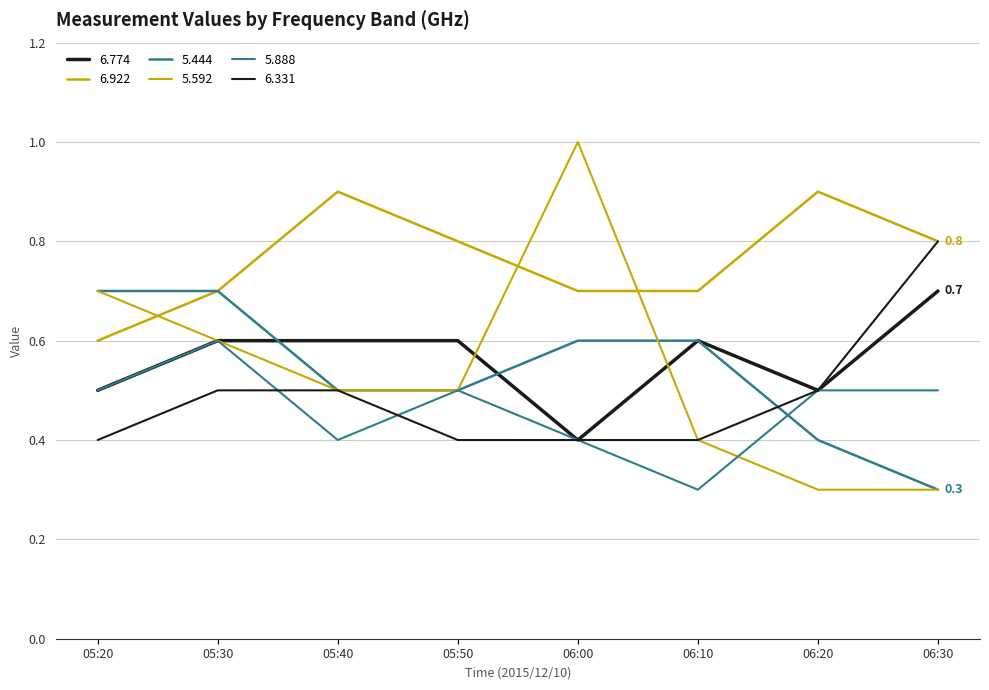

Does the chart display data point markers on the line(s)?

No